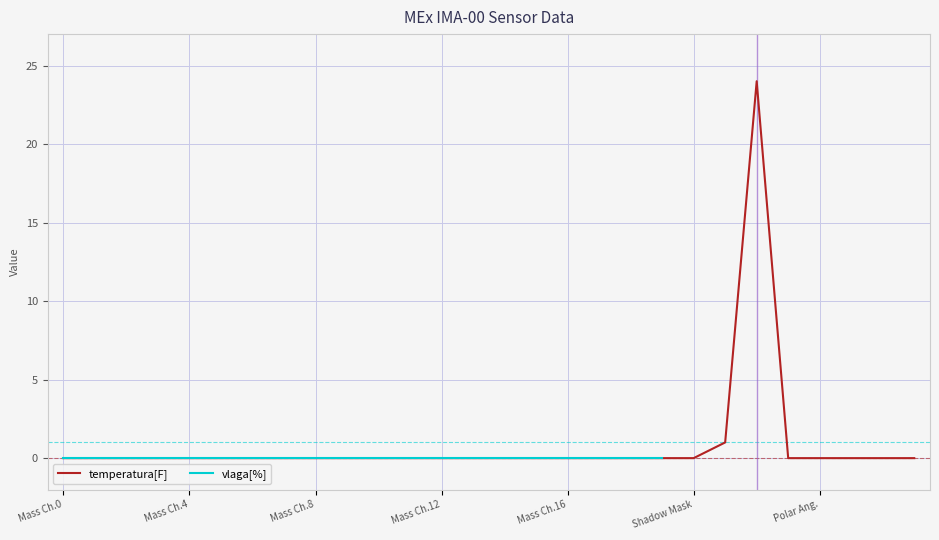

True or false: temperatura[F] and vlaga[%] intersect in this chart.

False